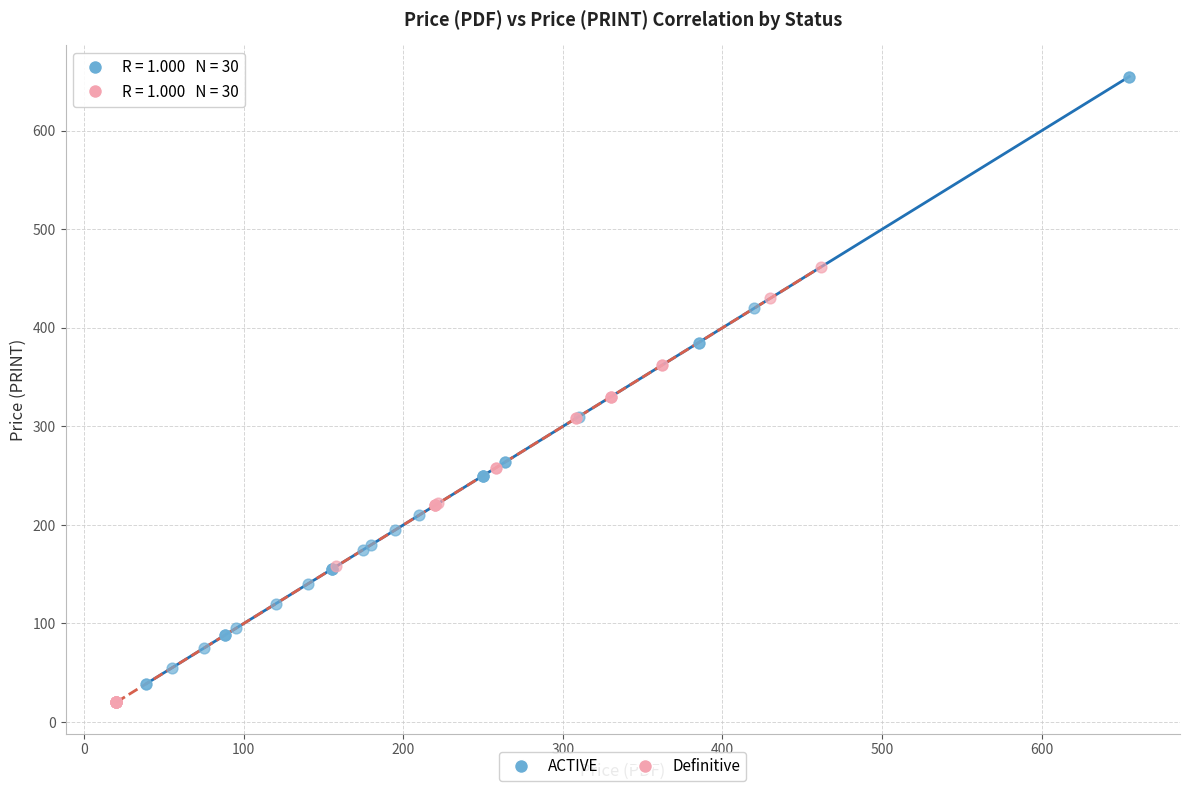

Which series reaches the maximum Y coordinate?

ACTIVE